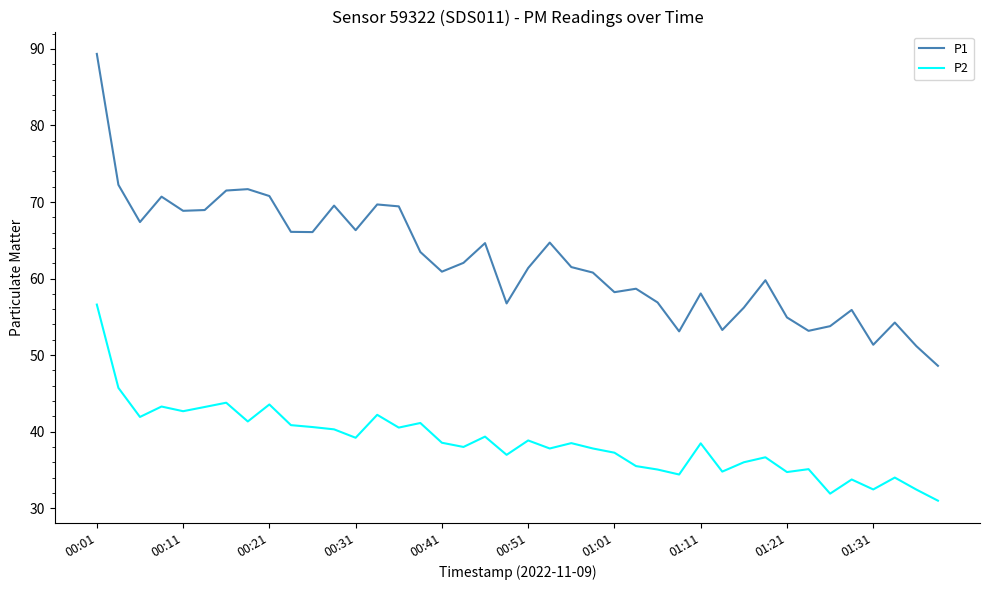

List the series in order of their overall mean, lowest first.

P2, P1